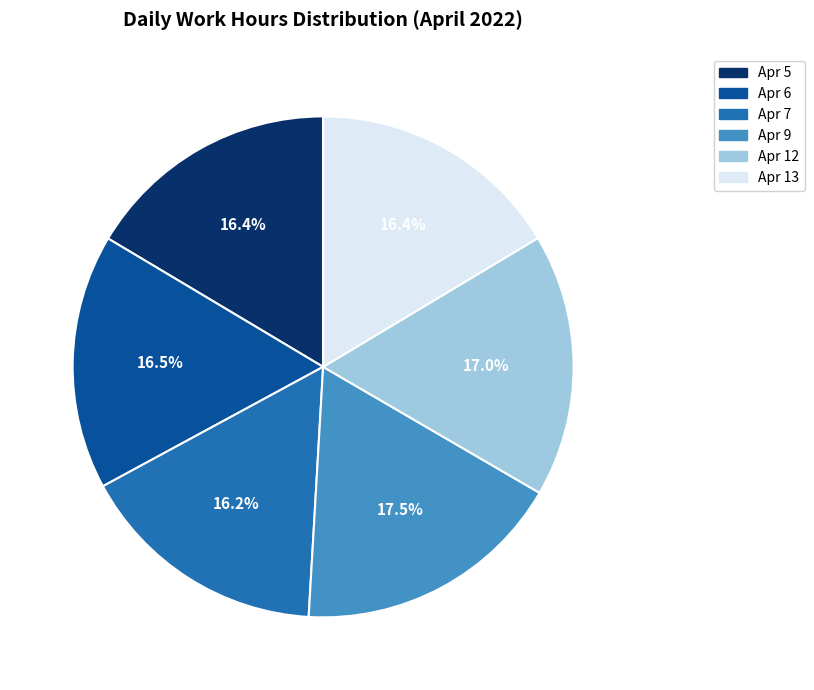

Combined, what portion of the pie is Apr 13 and Apr 7?

32.6%